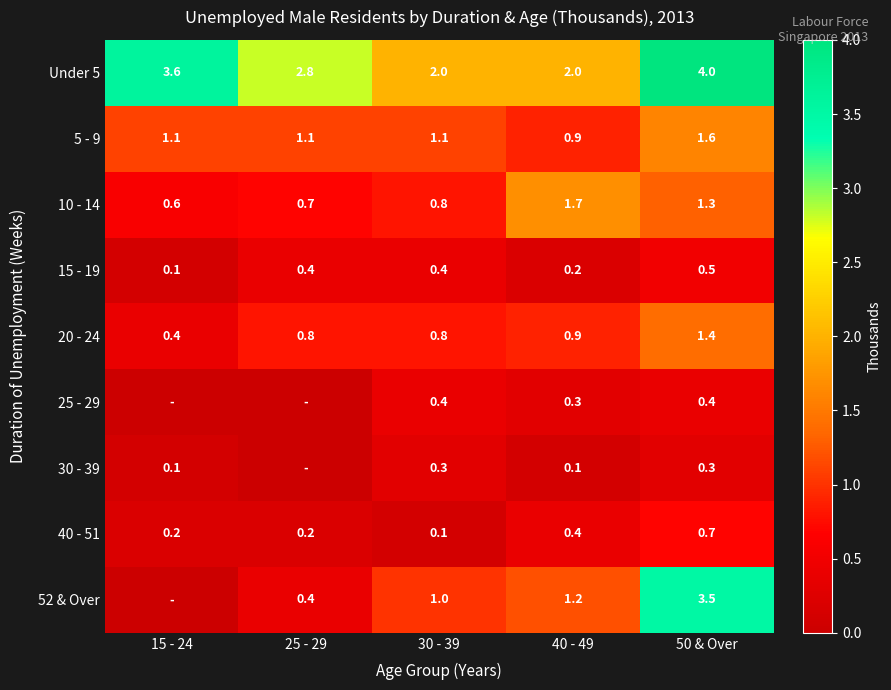

How many 40 - 51 values are between 0 and 1?

5